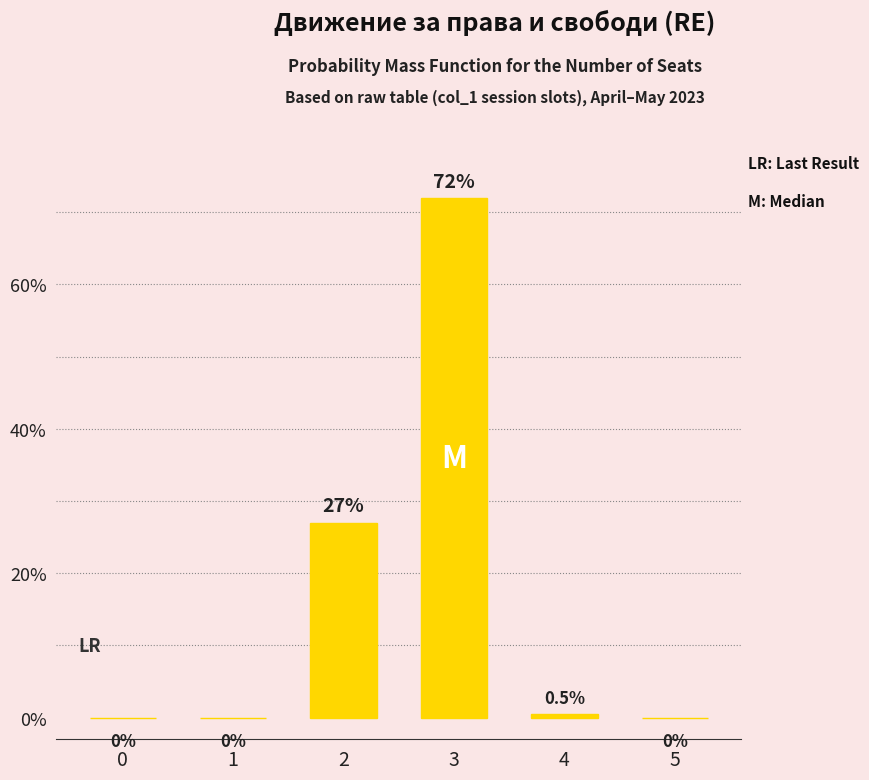

The value at 1 is 42.5. True or false?

False